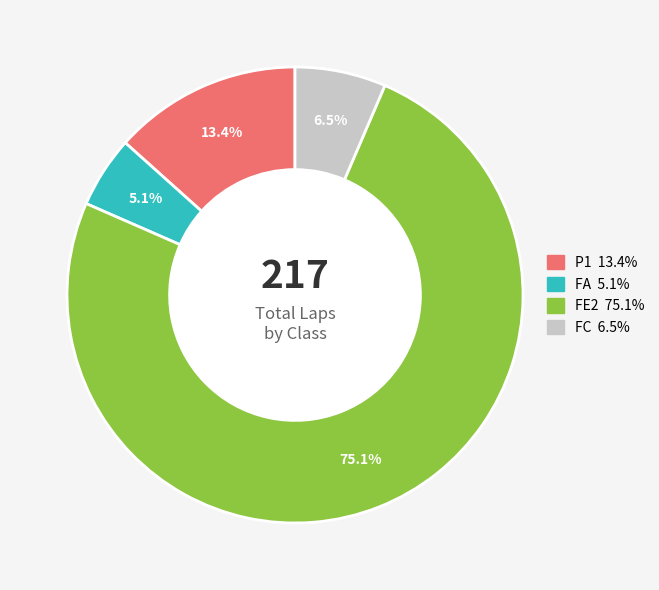

Is there any slice that represents more than half of the pie?

Yes